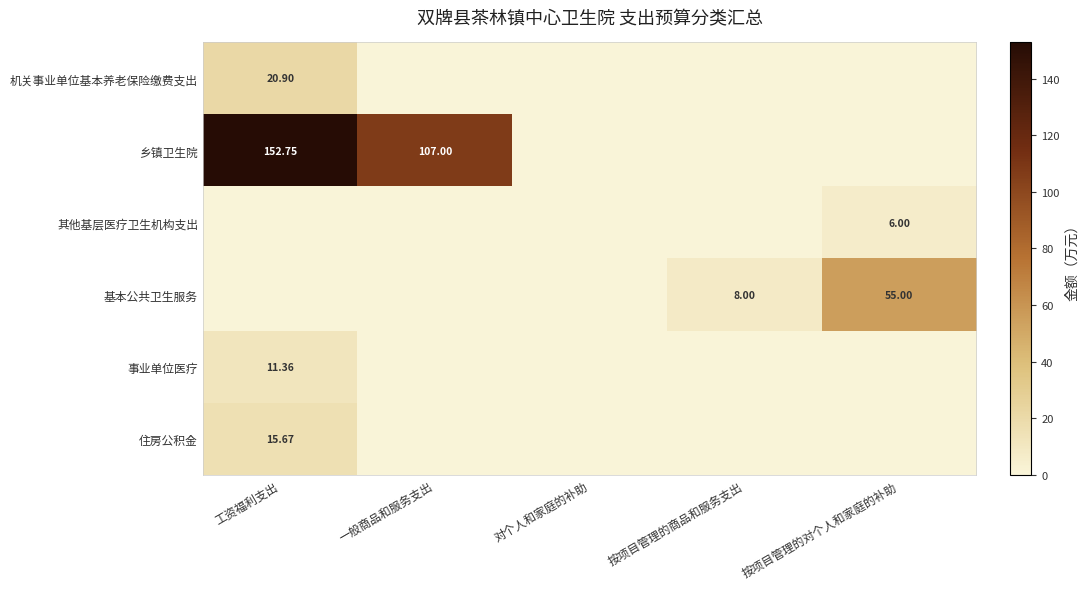

What is the difference between the highest and lowest values at 工资福利支出?

152.7